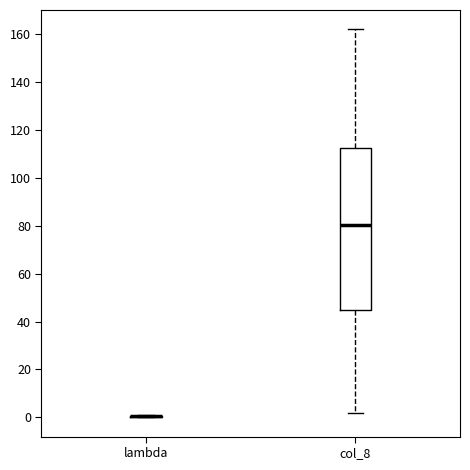

Reading left to right, transcribe this box plot: for each box, give where its median line is, the range the box spans, and where its two whiskers end, as read against the y-axis. The values are not printed on the chart, so give them approximately, as read against the axis.

lambda: box collapsed to a line at 0, whiskers 0 to 0
col_8: median 80, box 44 to 112, whiskers 2 to 162